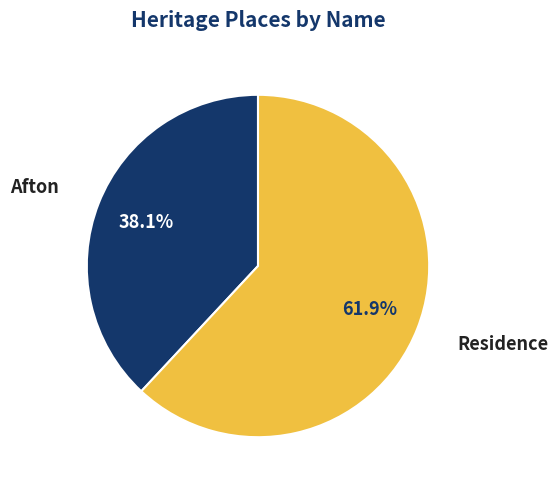

Is it true that Afton is 38% of the pie?

True